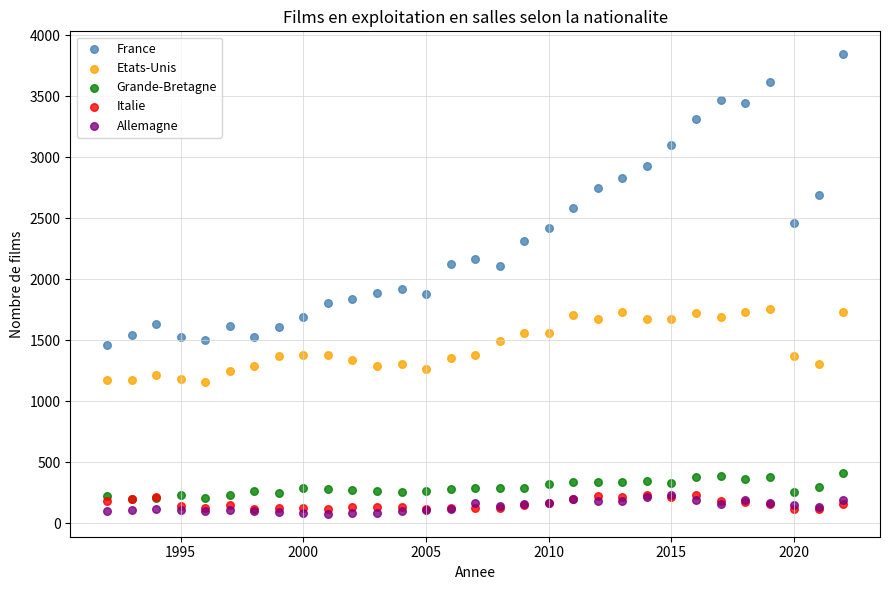

Which series has the largest Y range (max minus min)?

France